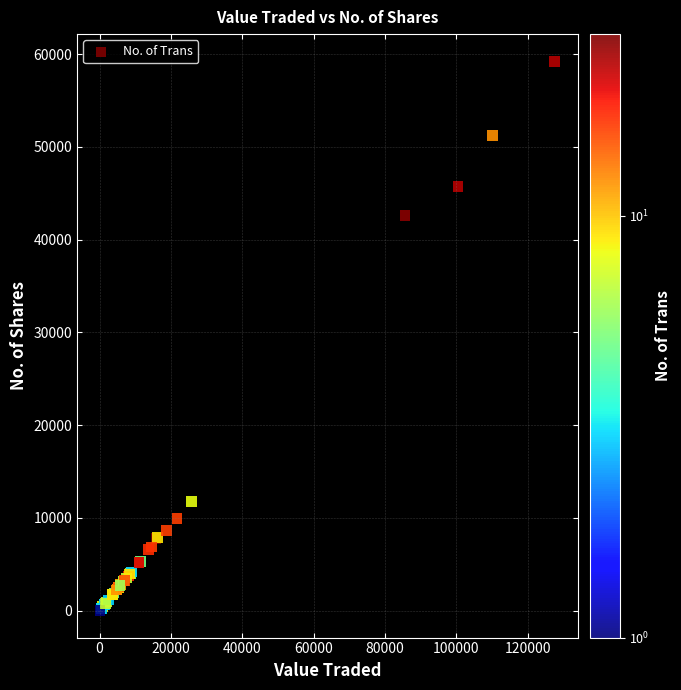

What Y value in the scatter plot is closest to 29616?

42578